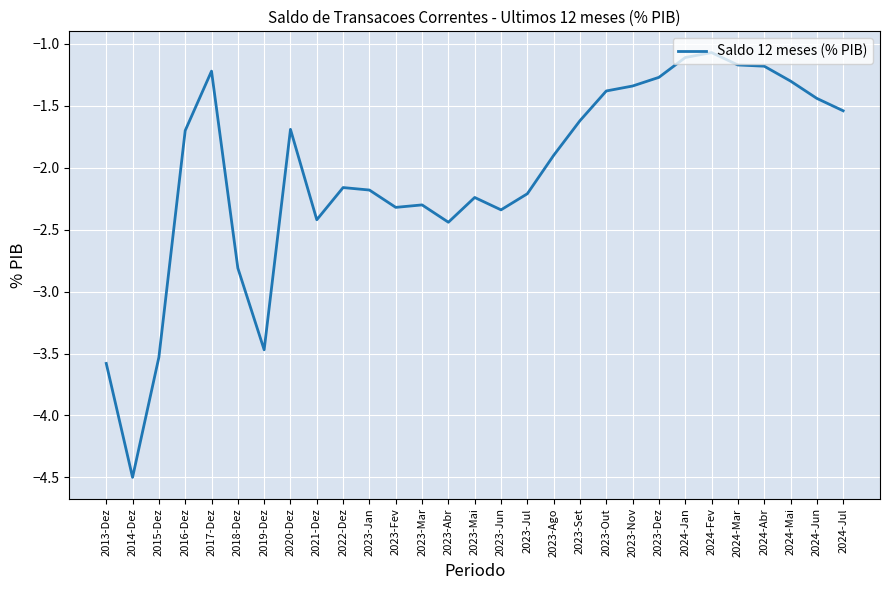

What is the approximate value at 2016-Dez?

-1.7